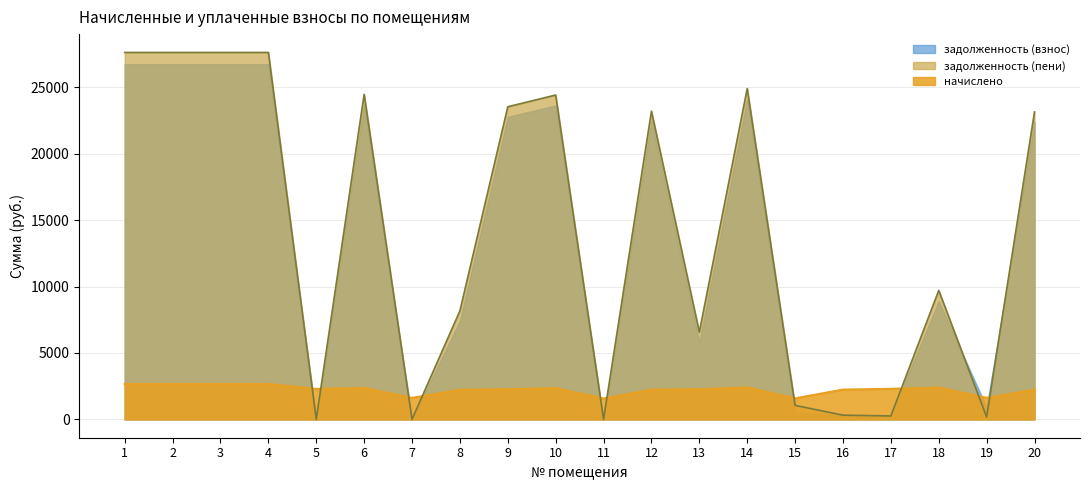

How many lines are shown in the chart?

3